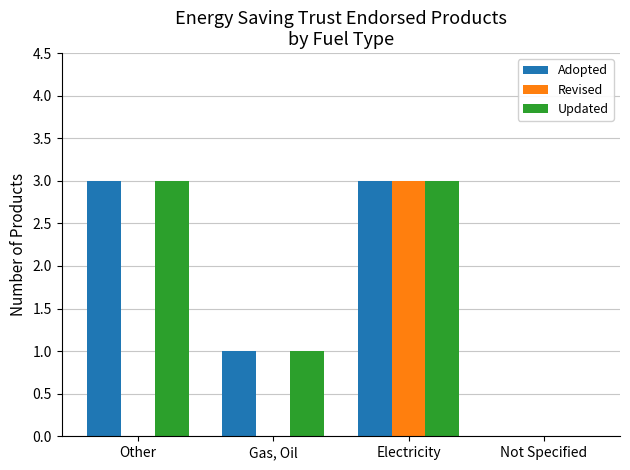

True or false: Updated has a value of 3 at Electricity.

True